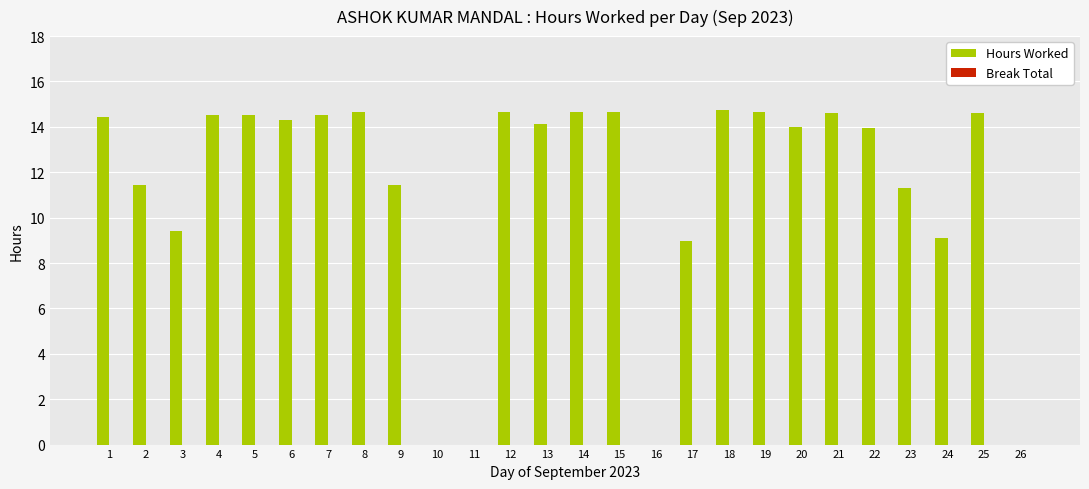

Between 23 and 18, which is larger?

18